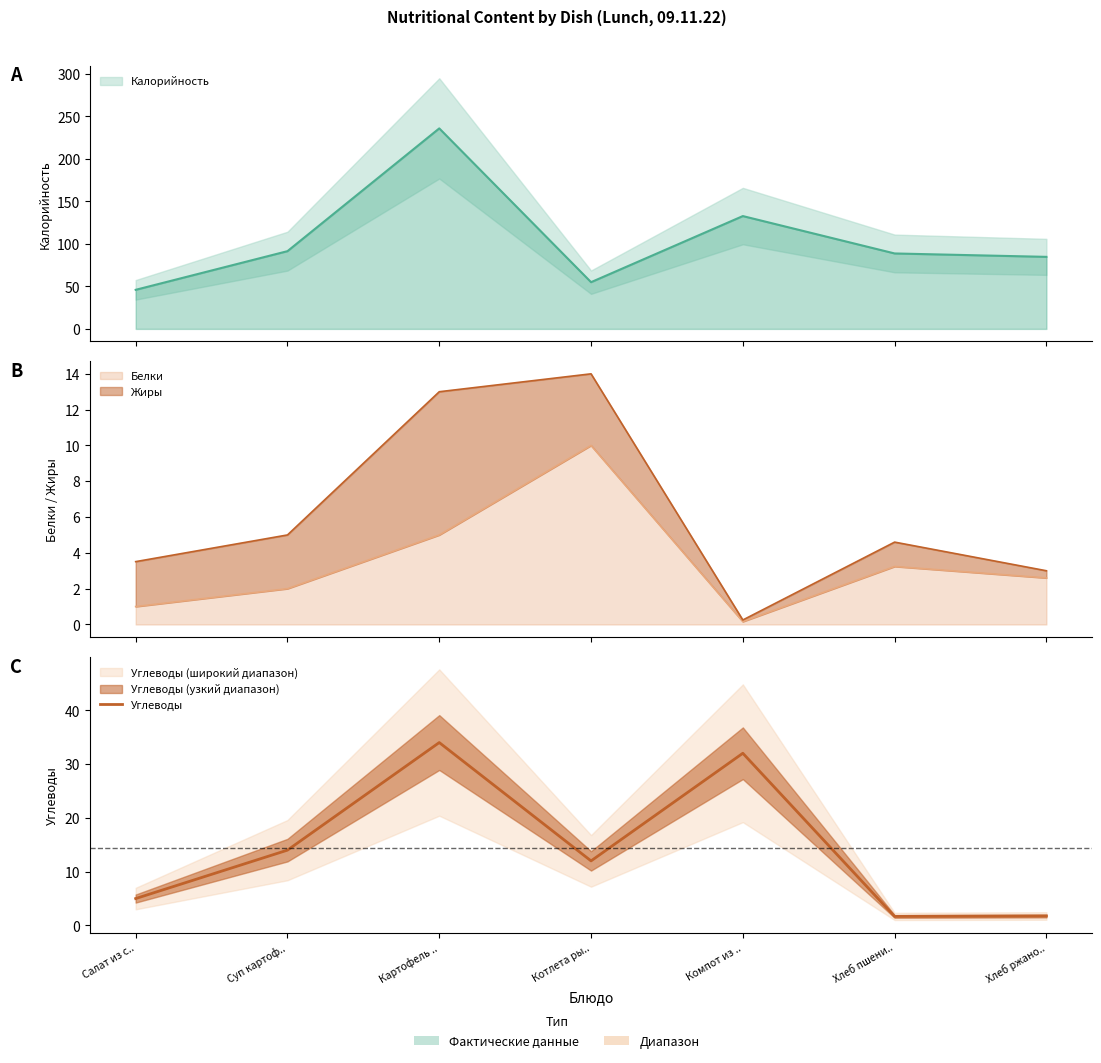

What is the greatest value displayed?

34.0